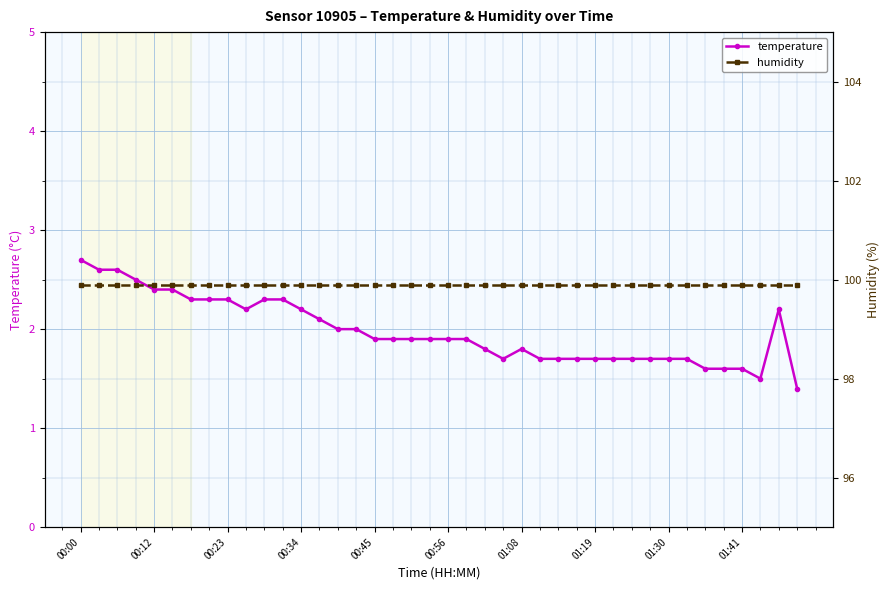

Which category has the lowest value in the humidity series?

00:00